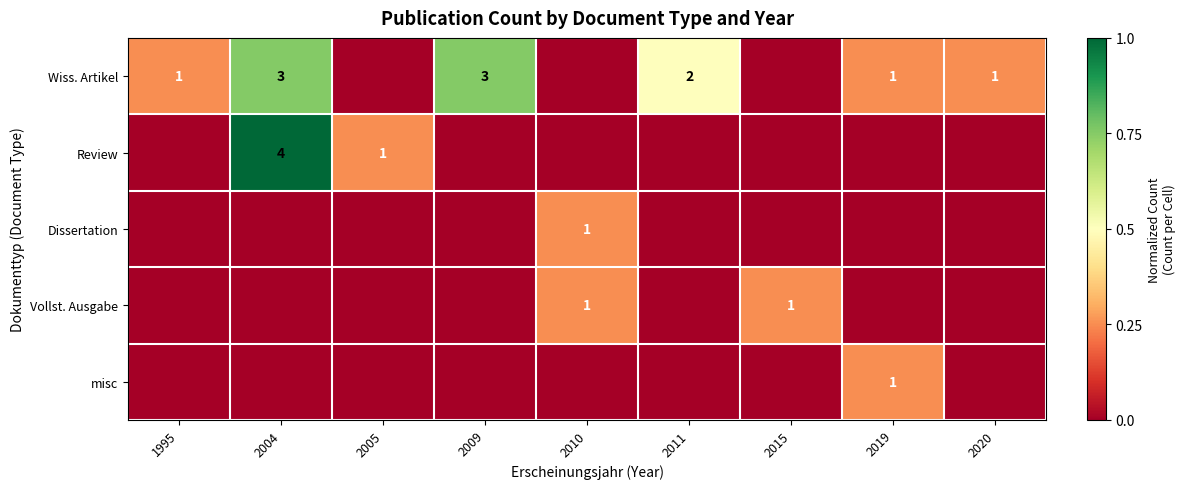

Which has a higher value, 2010 or 2009?

2009